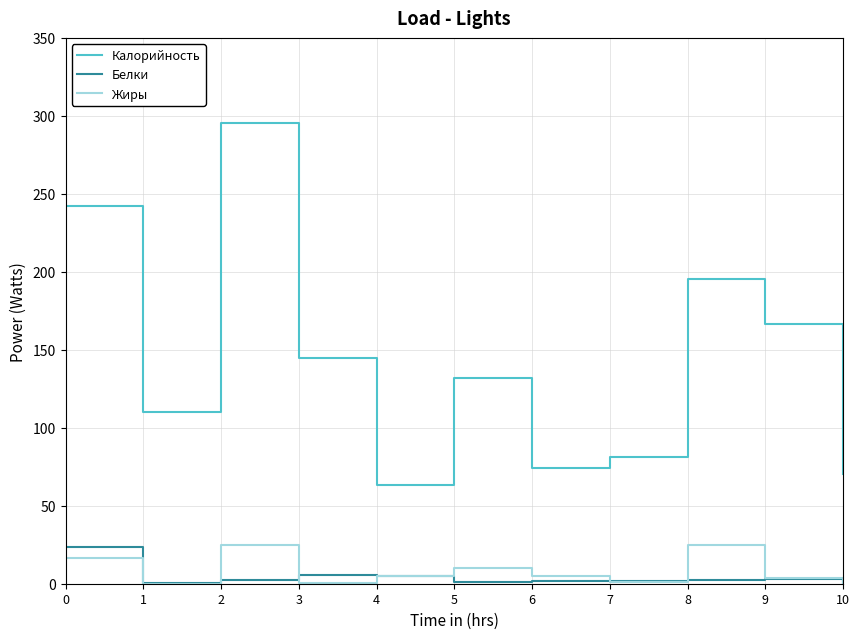

The value of Калорийность at 5 is 132.0. True or false?

True